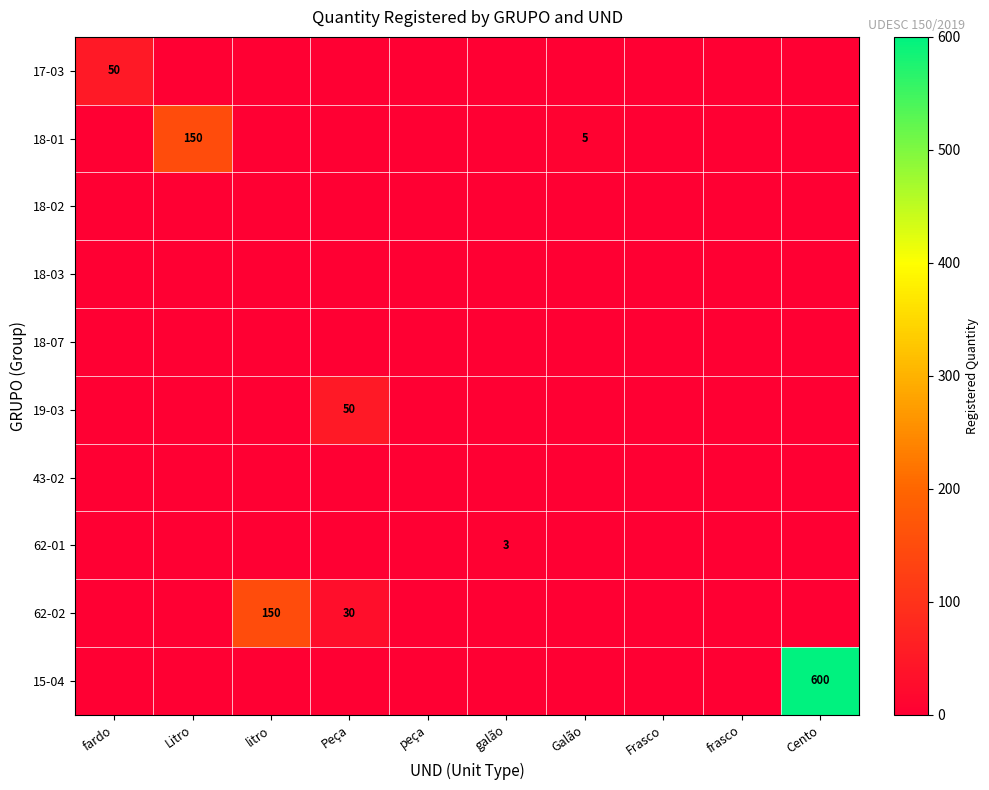

Is it true that 18-01 equals 217 at Litro?

False